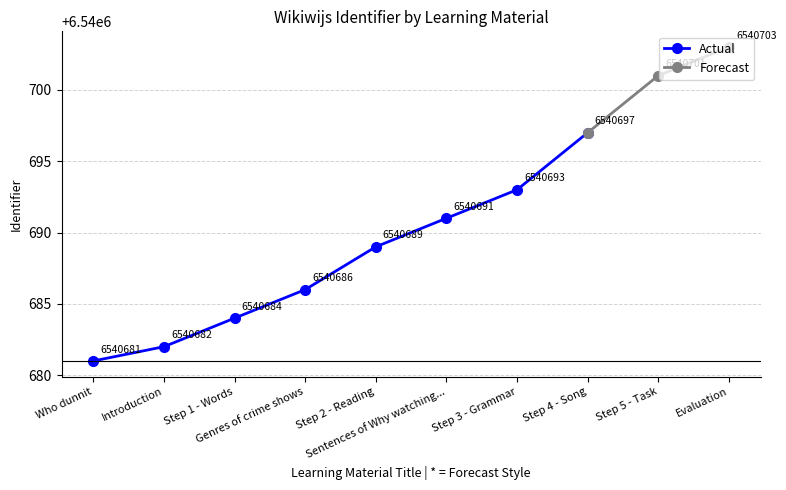

List the labels in order of value, smallest first.

Who dunnit, Introduction, Step 1 - Words, Genres of crime shows, Step 2 - Reading, Sentences of Why watching..., Step 3 - Grammar, Step 4 - Song, Step 5 - Task, Evaluation